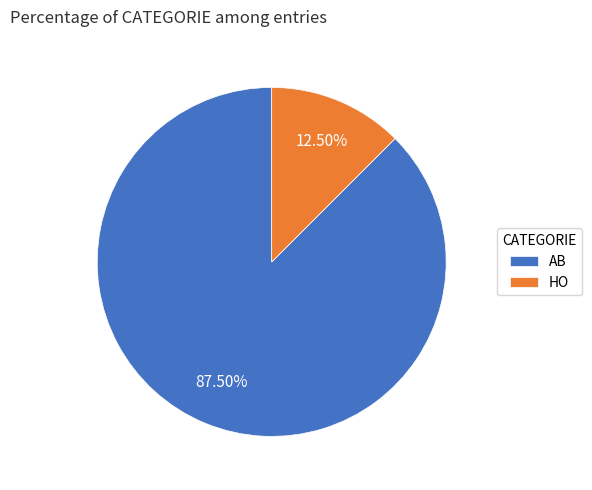

To the nearest percent, what is the difference between the largest and smallest slice percentages?

75%